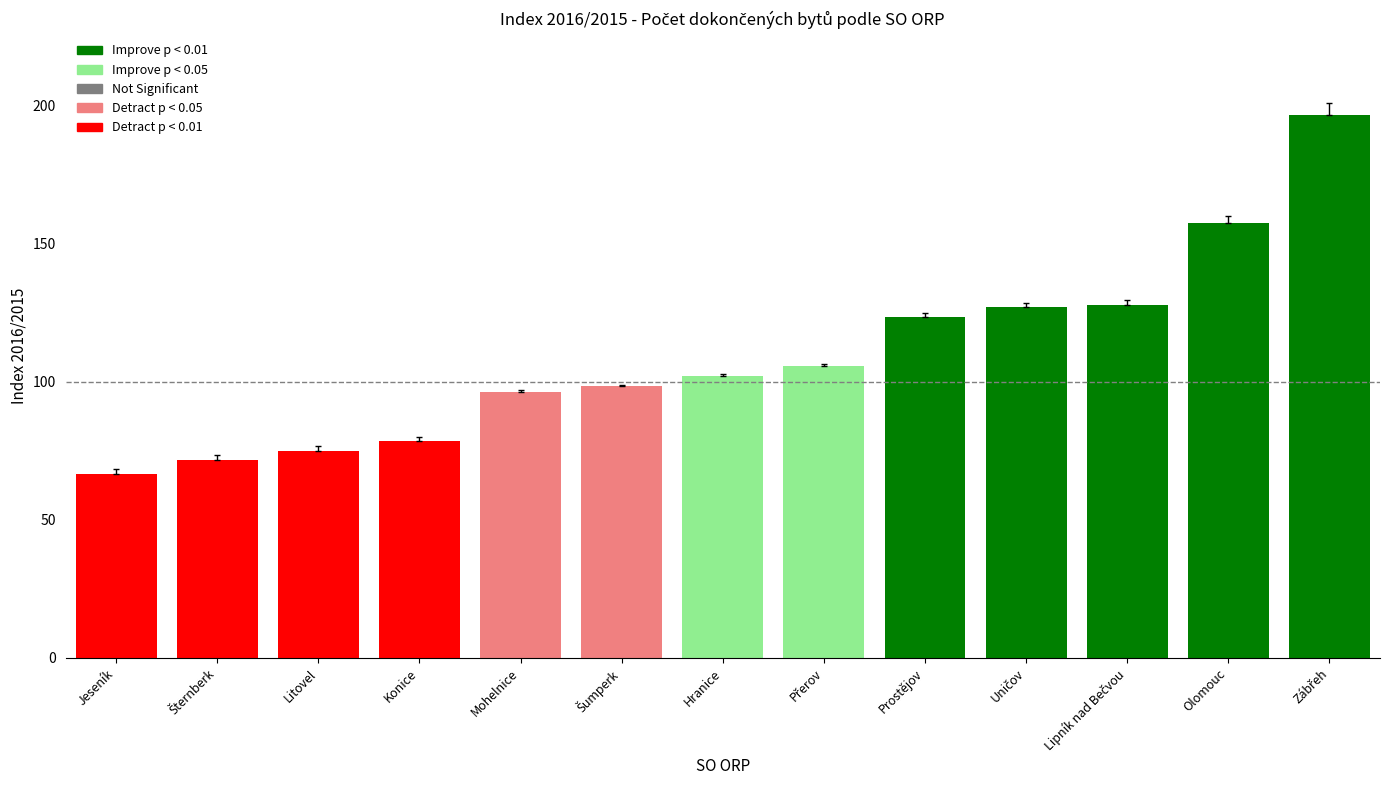

Count the number of data series in this chart.

1